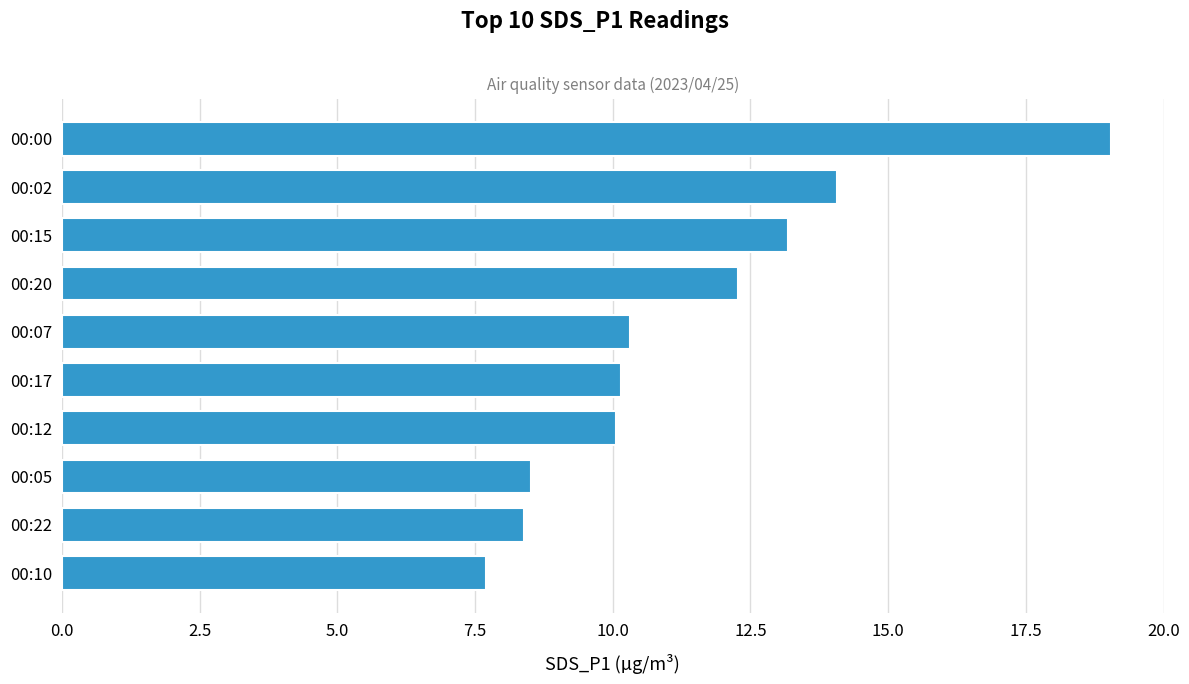

Reading top to bottom, extract all data points from this chart.

00:00=19.1	00:02=14.1	00:15=13.2	00:20=12.3	00:07=10.3	00:17=10.2	00:12=10.1	00:05=8.5	00:22=8.4	00:10=7.7